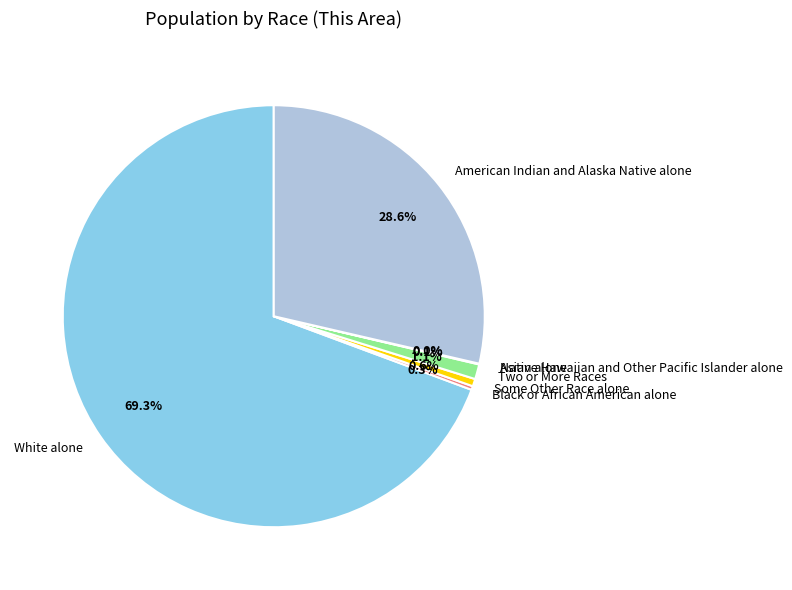

Count the number of slices in the pie.

7